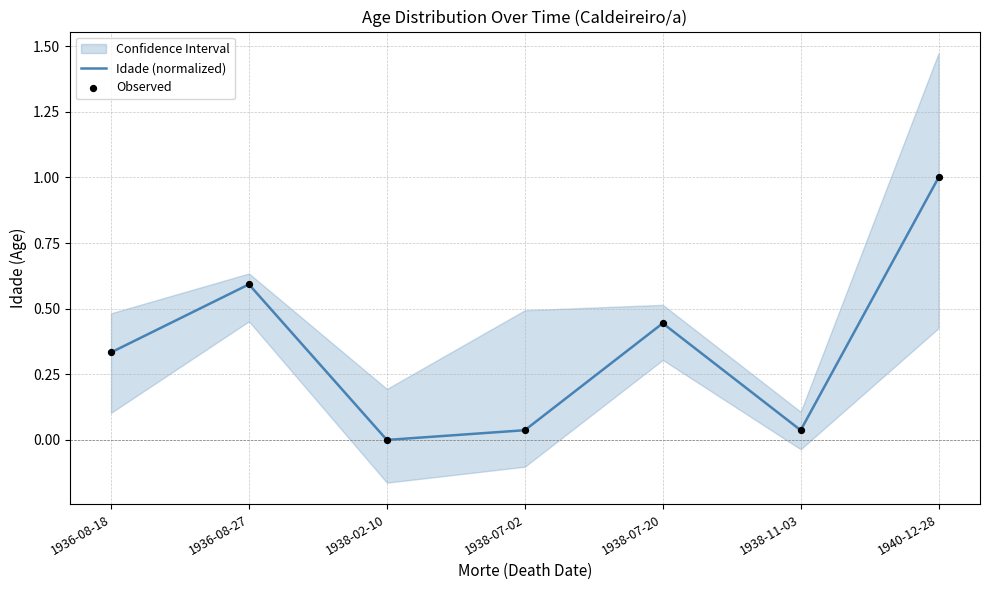

What is the total value across all series at 1938-11-03?

0.1